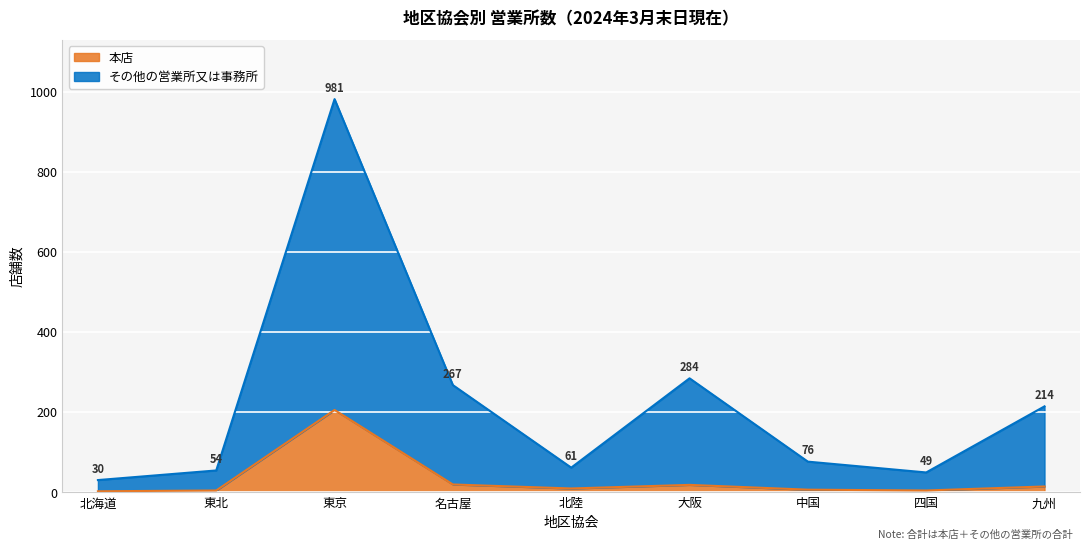

True or false: 本店 and その他の営業所 intersect in this chart.

False